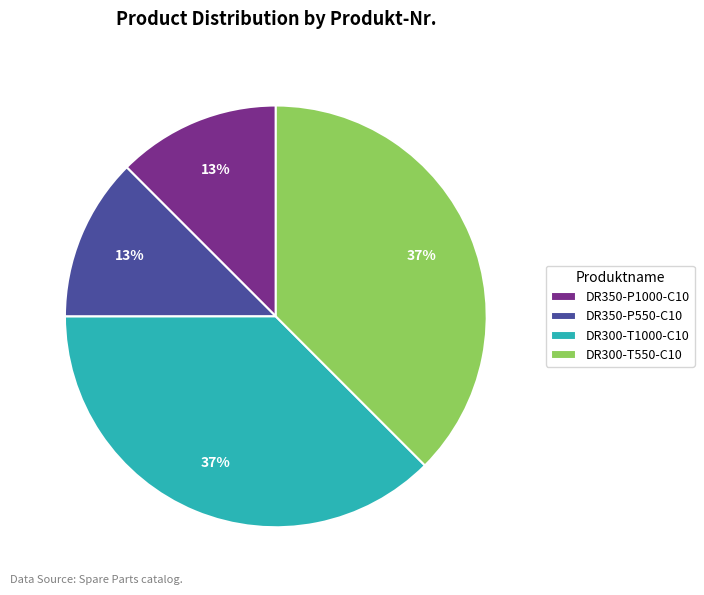

Does DR350-P550-C10 account for over 50% of the chart?

No